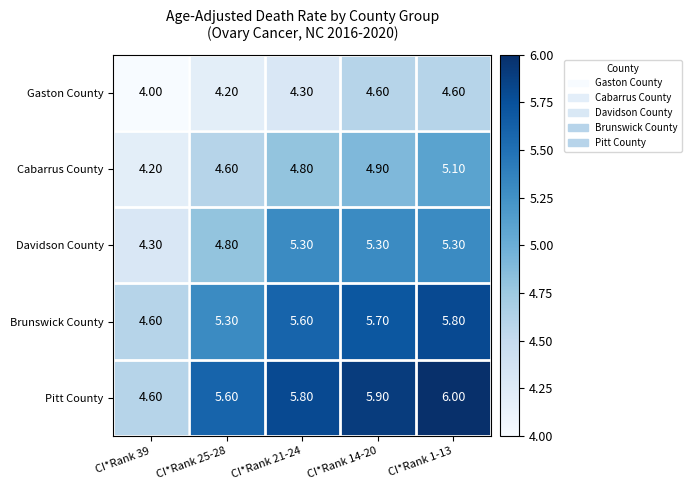

What is the difference between the maximum and minimum values in the Cabarrus County series?

0.9